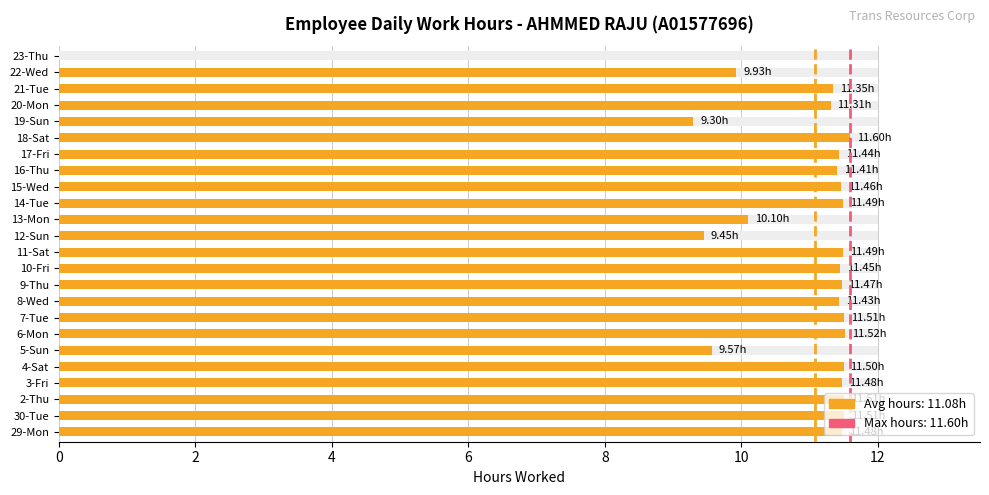

Are the bars horizontal?

Yes